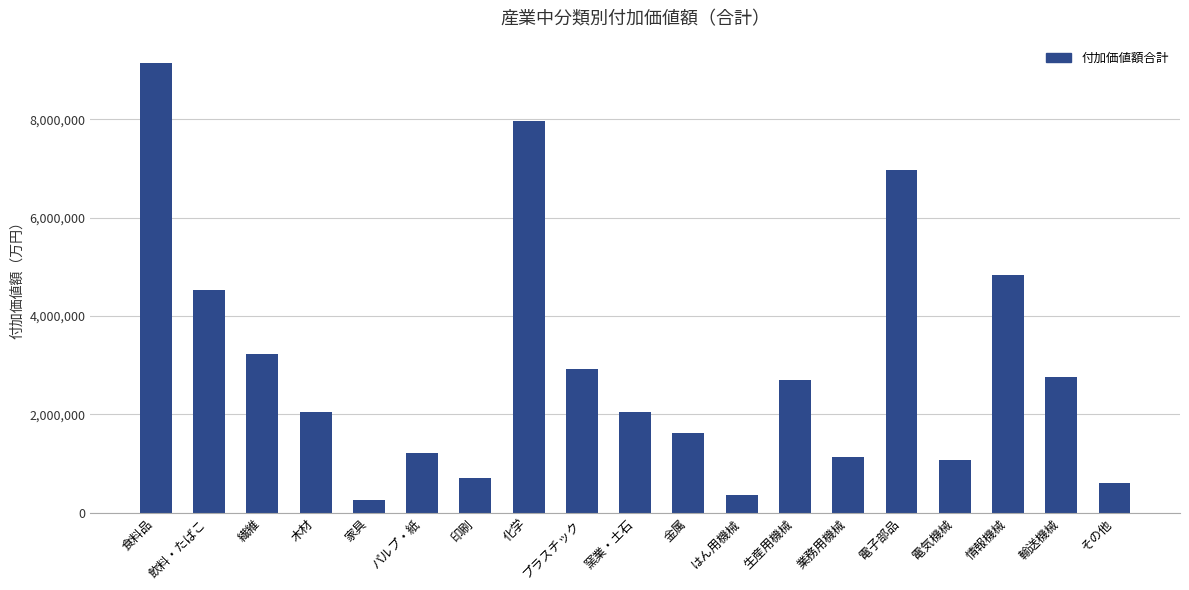

What is the ratio of the value at 電気機械 to the value at 電子部品?

0.2